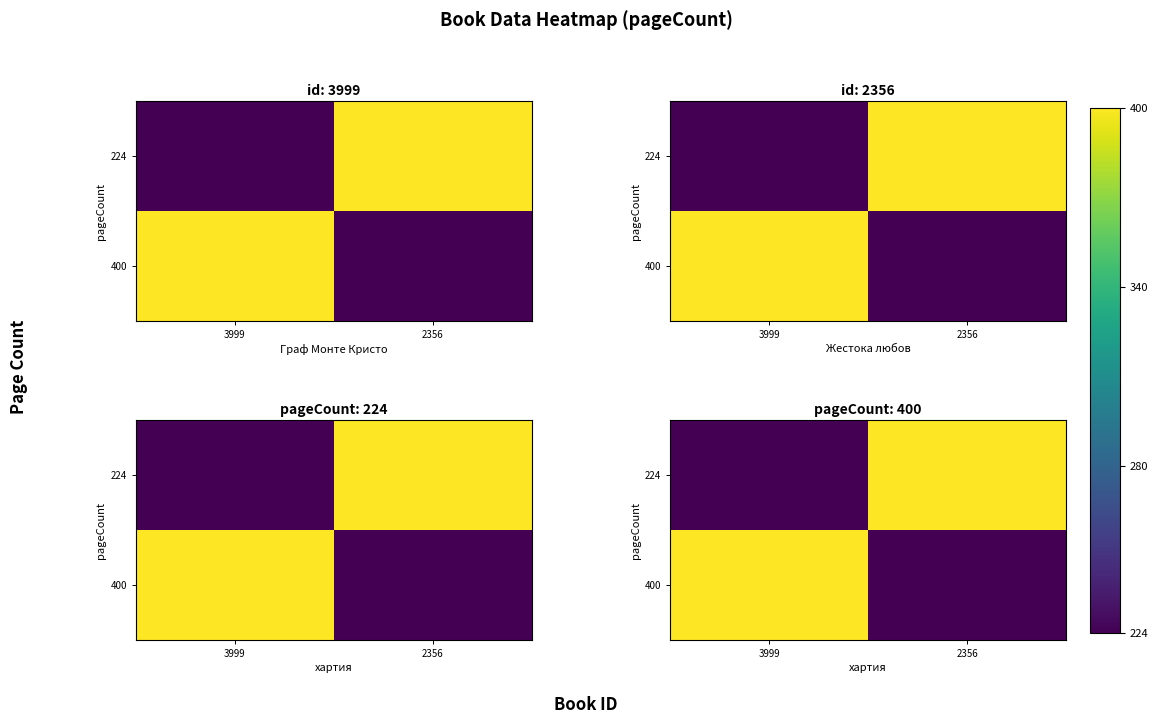

At which category is the sum across all series the highest?

3999